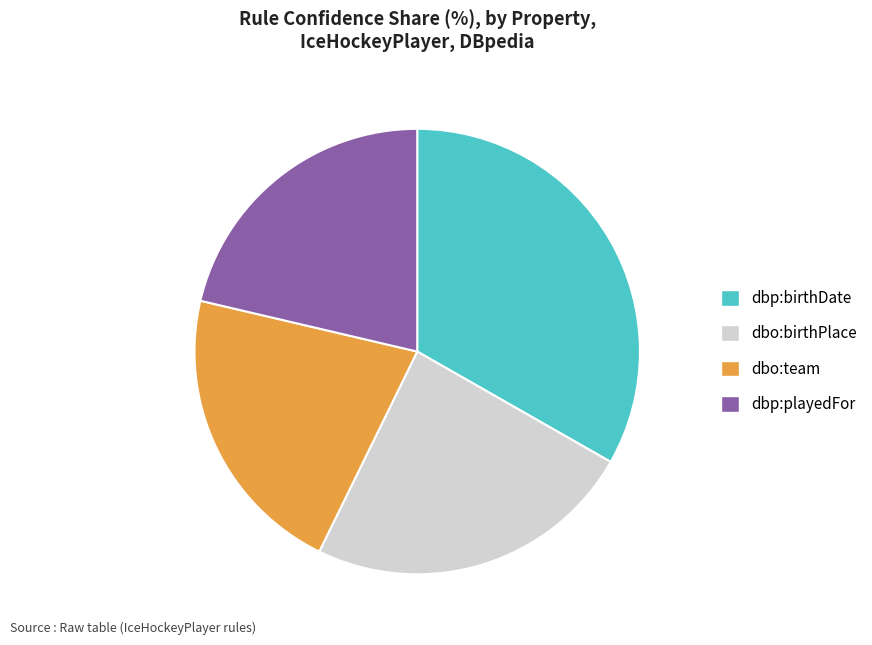

Which category has the biggest portion of the pie?

dbp:birthDate